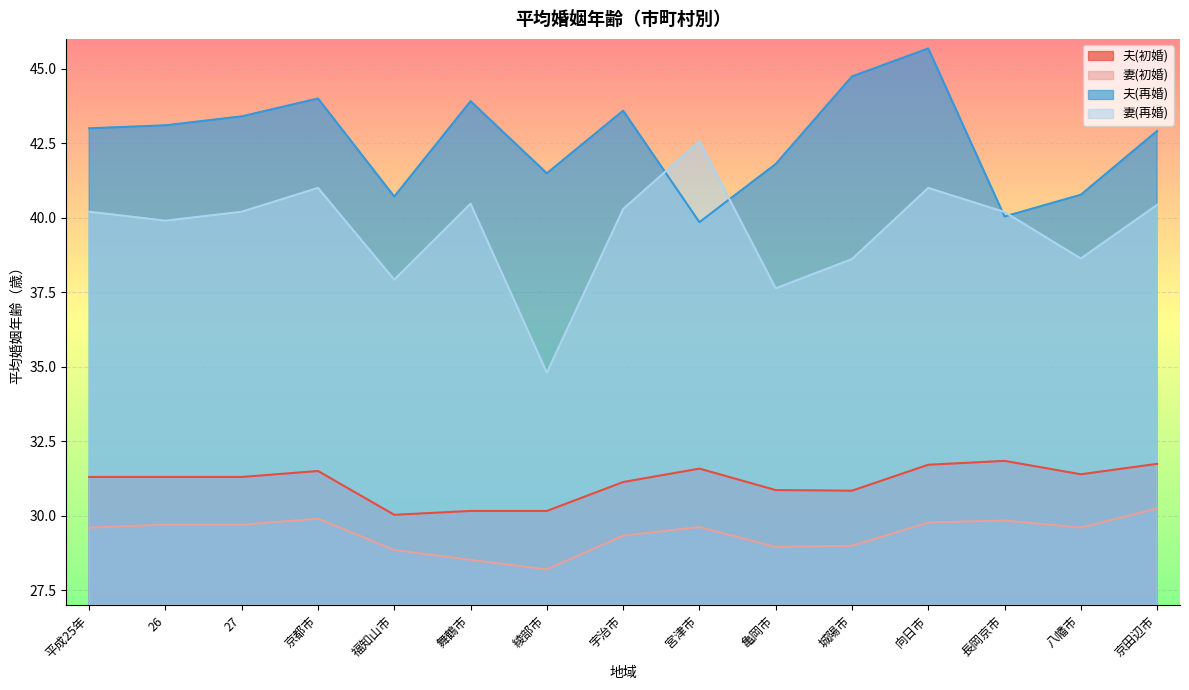

How many lines are shown in the chart?

4